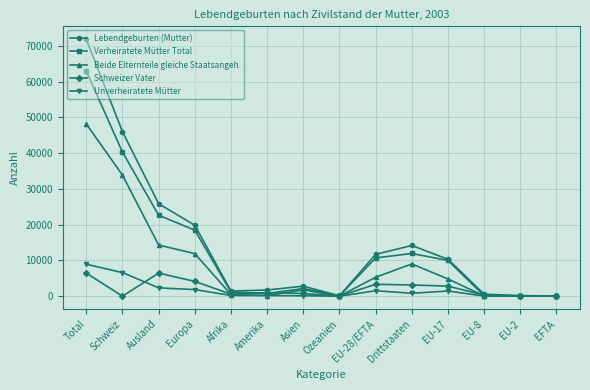

At how many categories does at least one series exceed 15664?

4